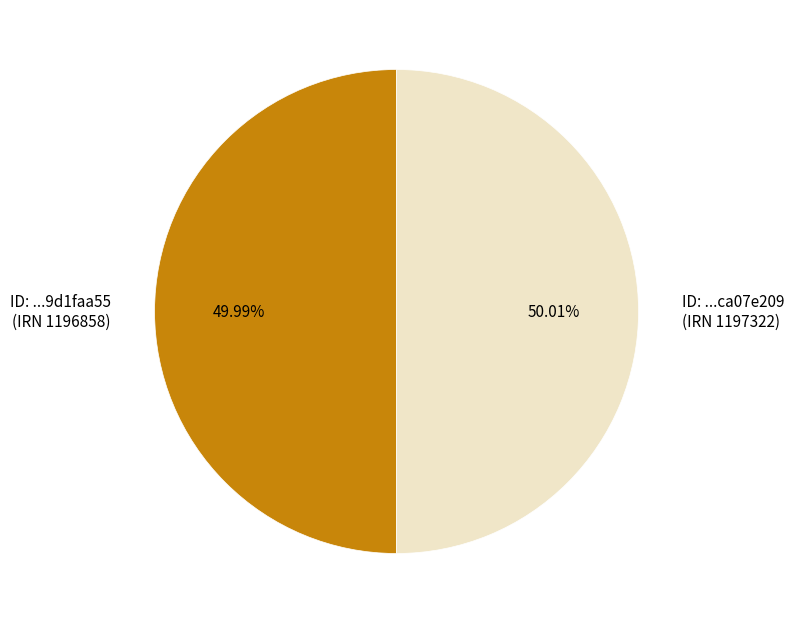

Combined, do ID: ...ca07e209 (IRN 1197322) and ID: ...9d1faa55 (IRN 1196858) account for over 50%?

Yes